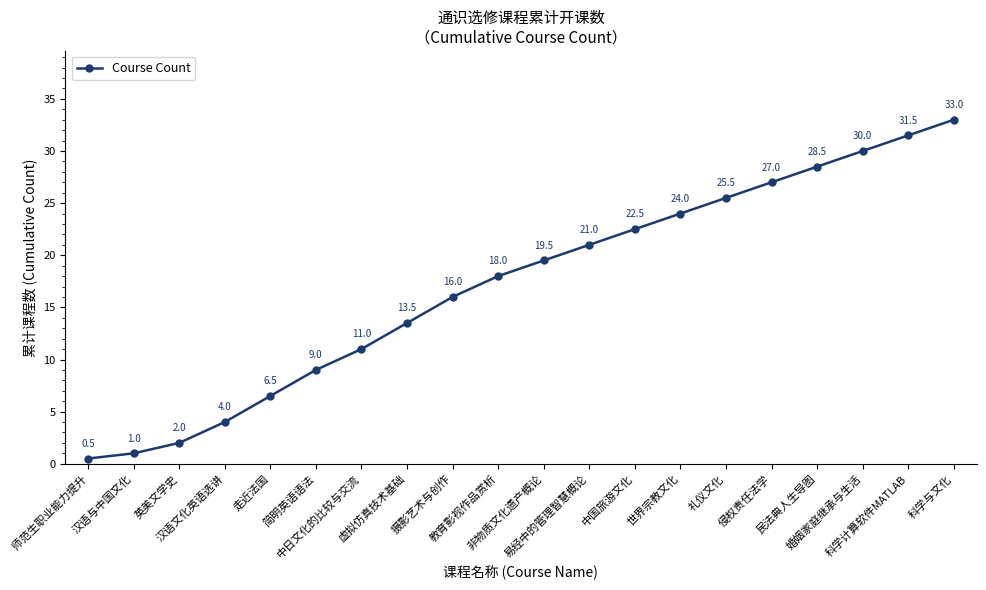

How many lines are shown in the chart?

1